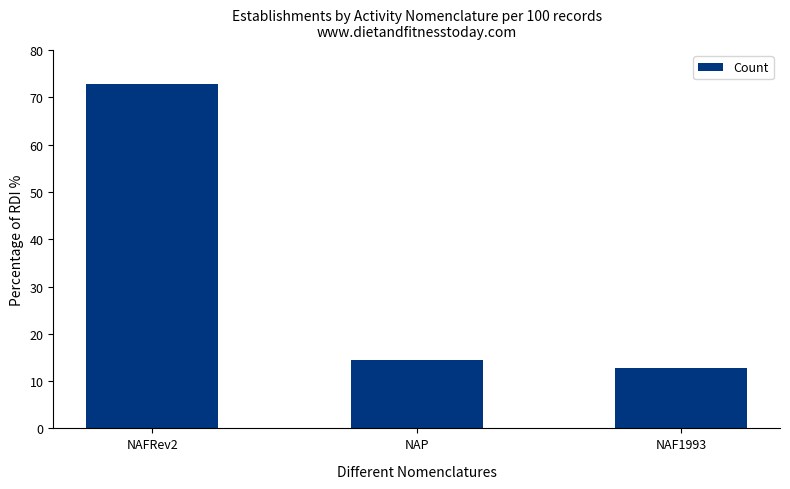

The value at NAFRev2 is 107.1. True or false?

False